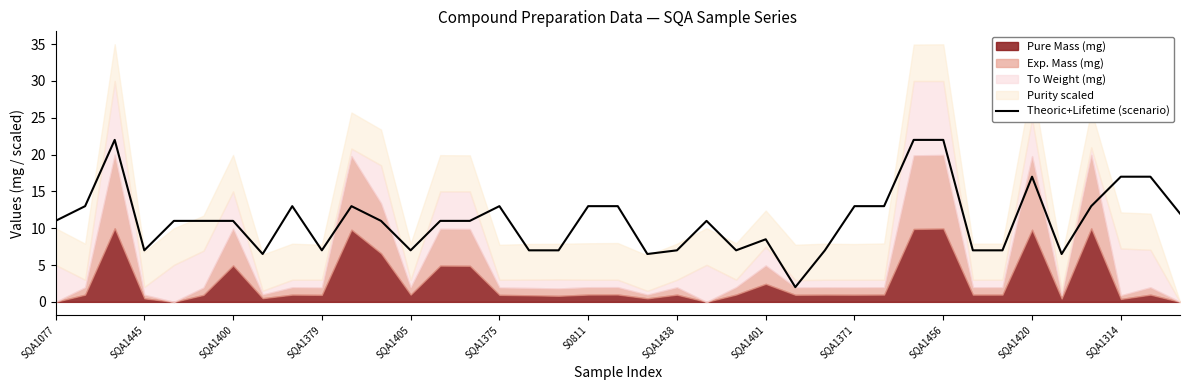

The chart shows a value of 22.0 at 29. True or false?

True